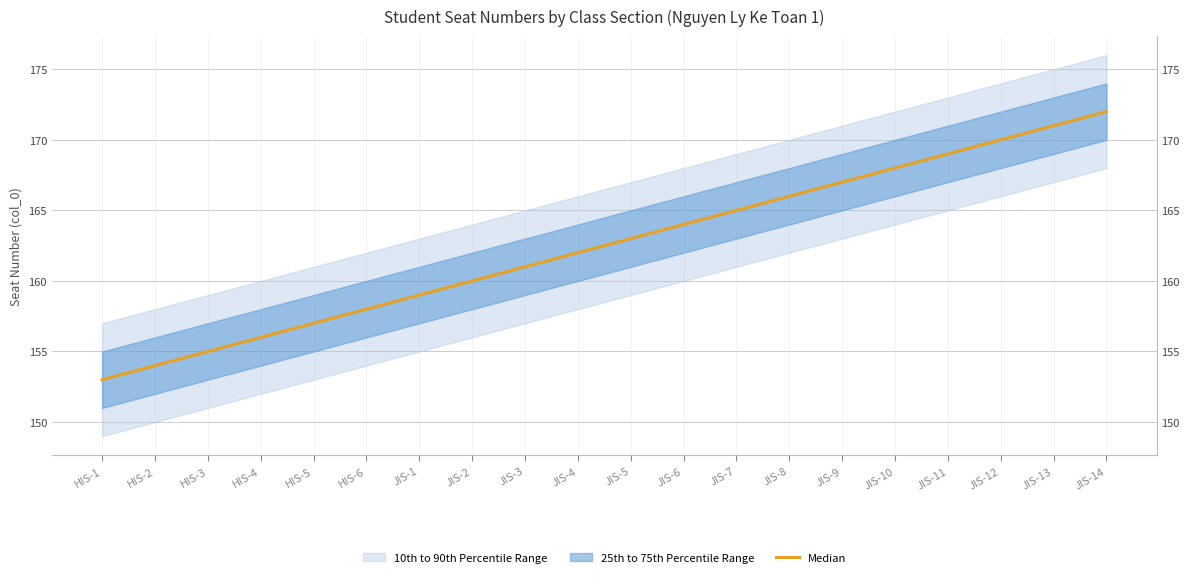

The chart shows a value of 52 at JIS-12. True or false?

False